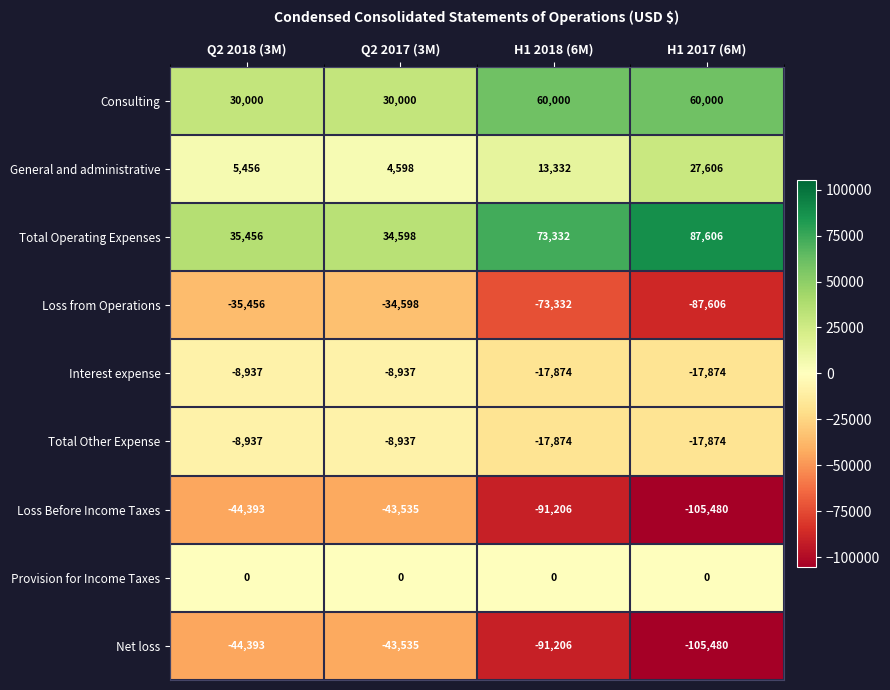

The value of Loss from Operations at Q2 2017 (3M) is -34598. True or false?

True